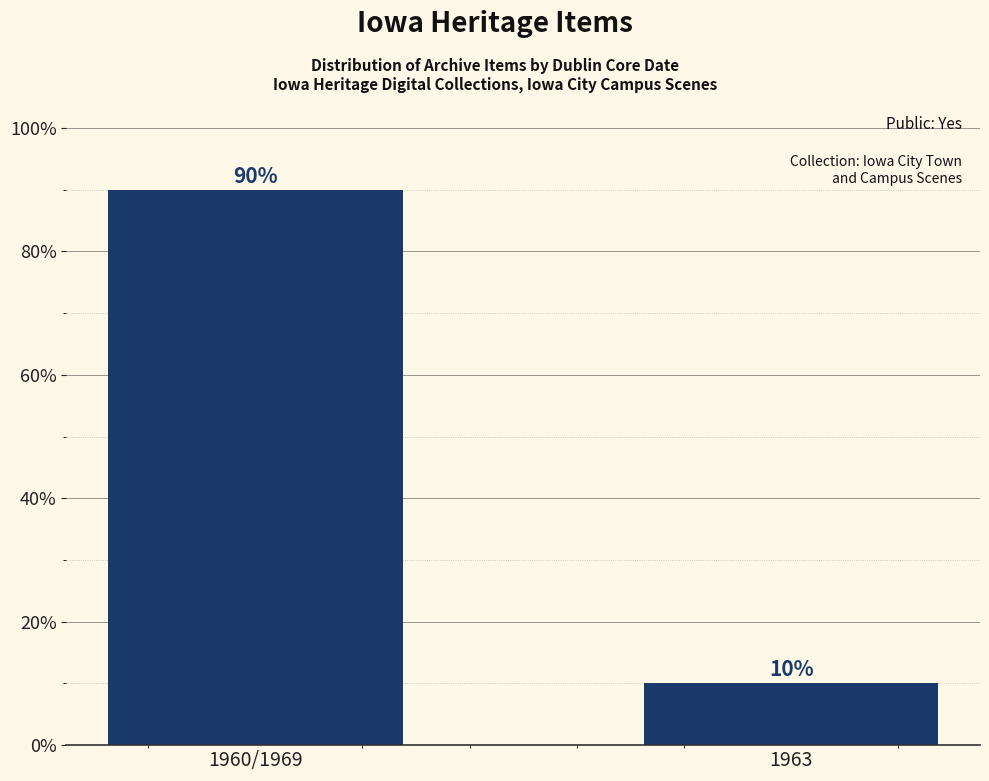

What is the value of the 2nd bar from the left?

10